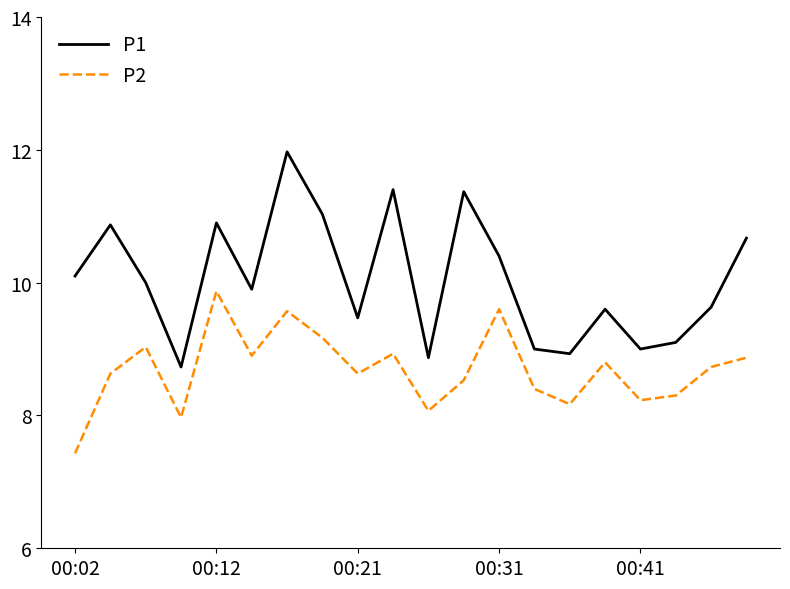

Which series has the largest total across all categories?

P1